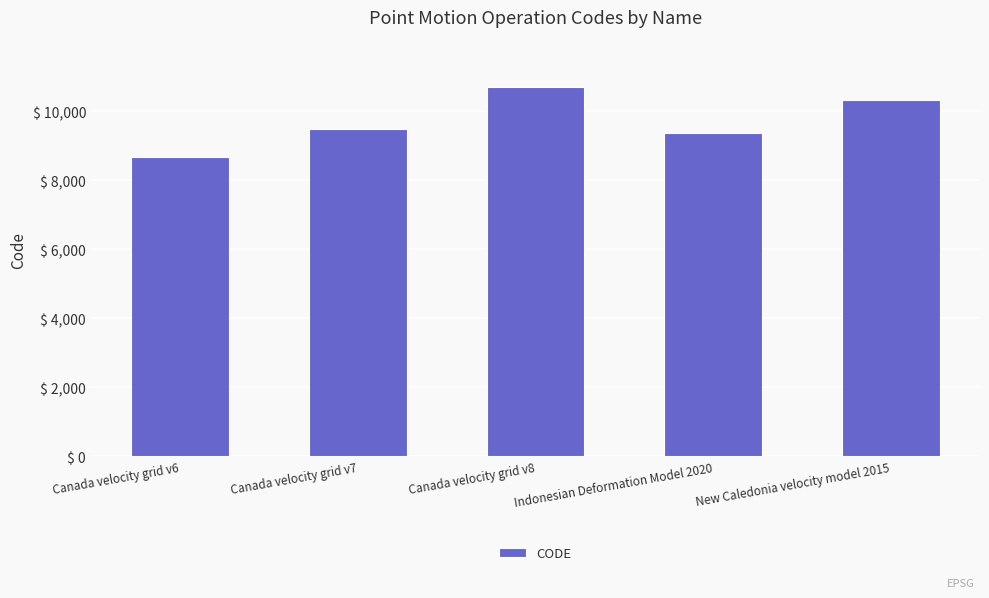

True or false: the data shows 15933 at Indonesian Deformation Model 2020.

False